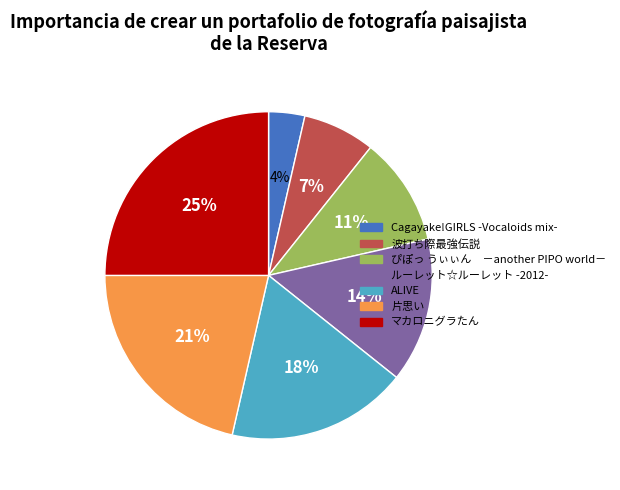

Rank the categories by value from lowest to highest.

Cagayake!GIRLS -Vocaloids mix-, 波打ち際最強伝説, ぴぽっ うぃぃん －another PIPO world－, ルーレット☆ルーレット -2012-, ALIVE, 片思い, マカロニグラたん